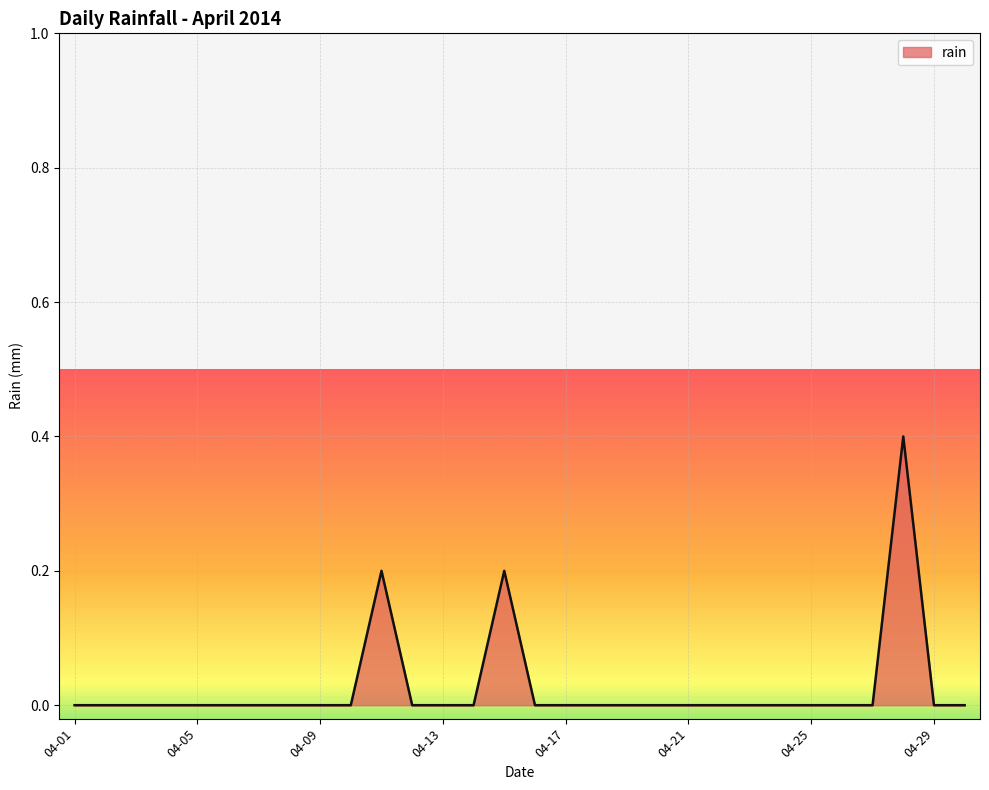

What is the greatest value displayed?

0.4